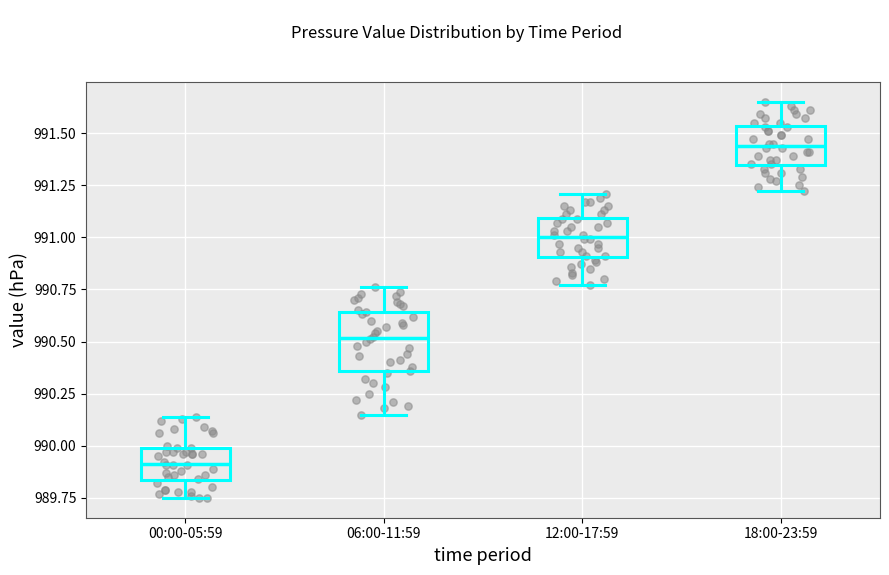

Where does the median line of the box for 00:00-05:59 sit on the y-axis? The values are not printed on the chart, so give them approximately, as read against the axis.

989.90